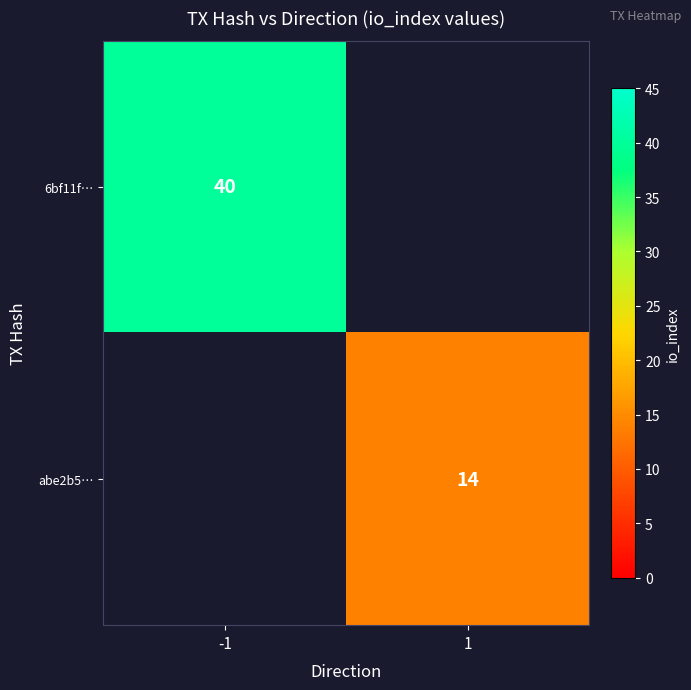

What is the maximum value shown in the chart?

40.0